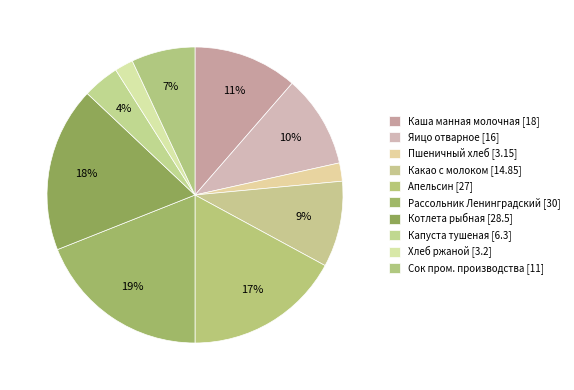

How many segments does this pie chart have?

10